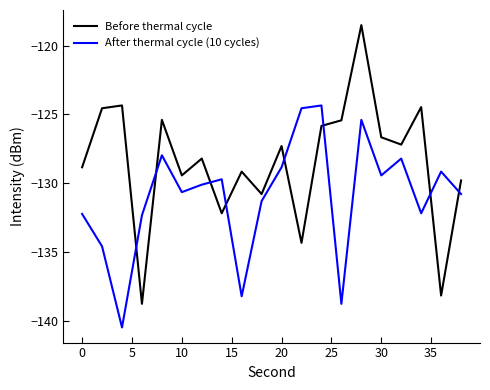

What is the highest value of the Before thermal cycle series?

-118.5